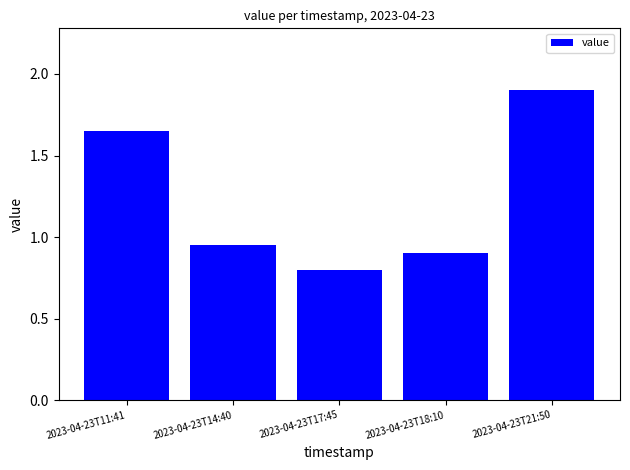

What is the label of the 1st bar from the right?

2023-04-23T21:50